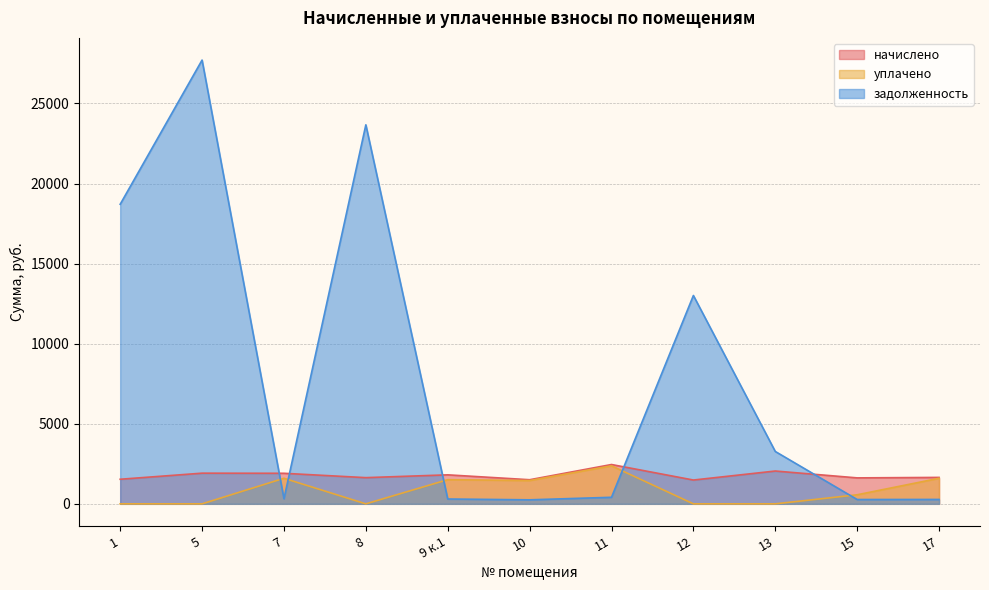

The уплачено series shows 0.0 at 12. True or false?

True